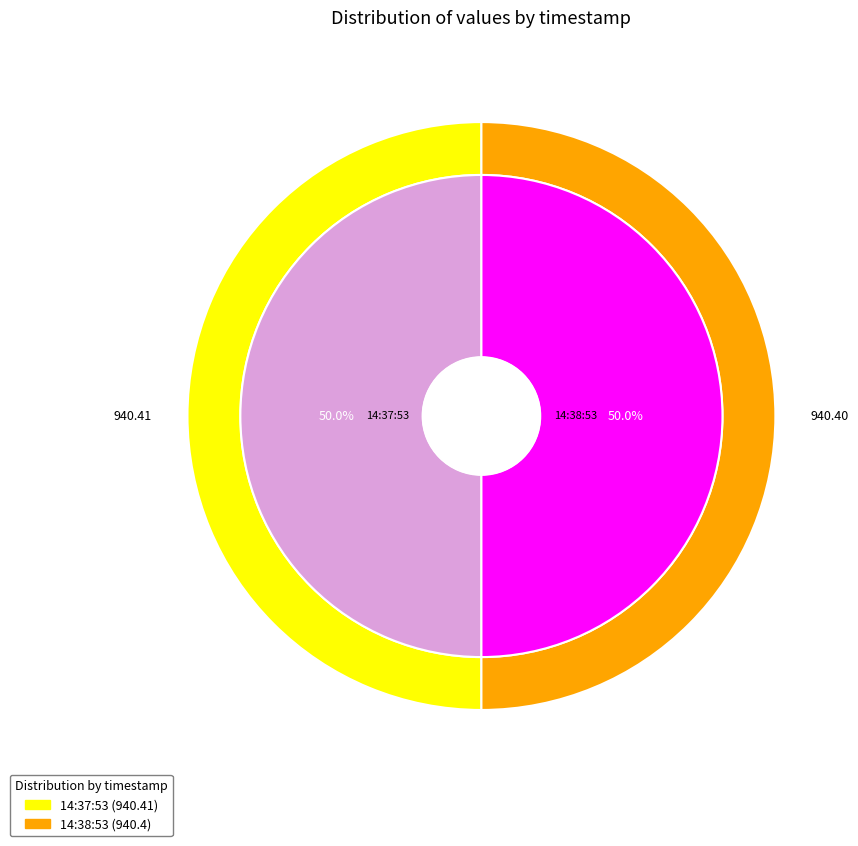

Is it true that 2022-09-12T14:37:53.617Z is 50% of the pie?

True